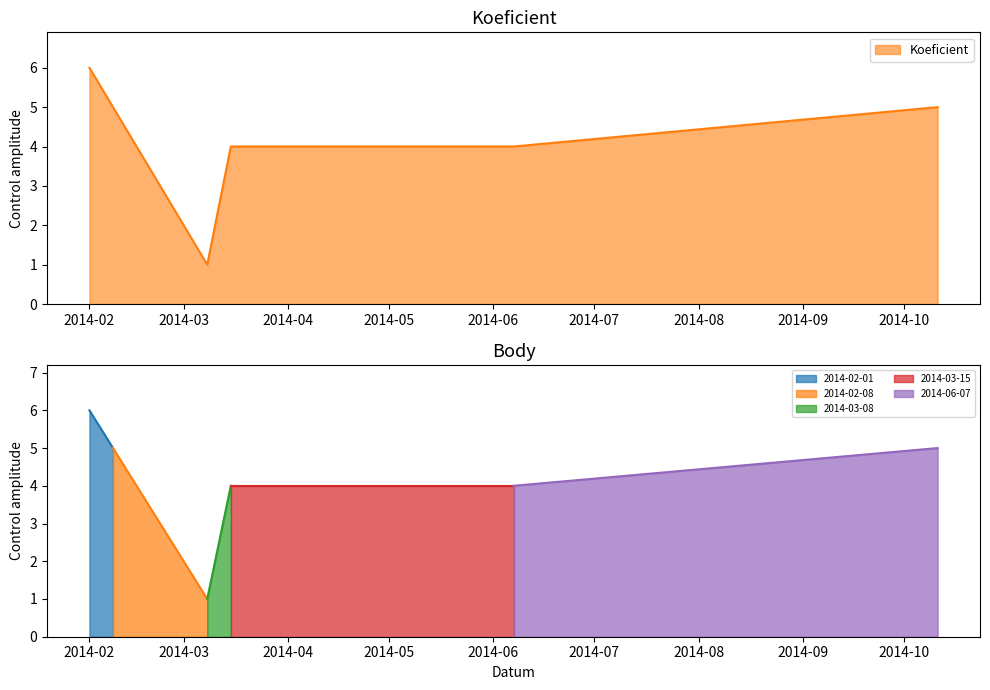

The chart shows a value of 7 at 2014-03-15. True or false?

False